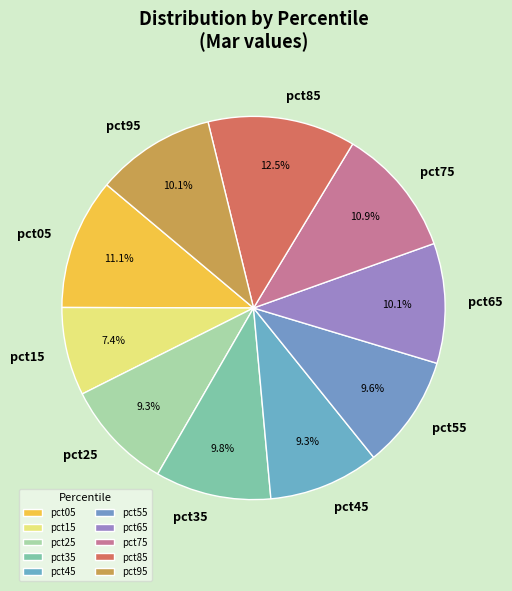

Between pct85 and pct45, which is larger?

pct85